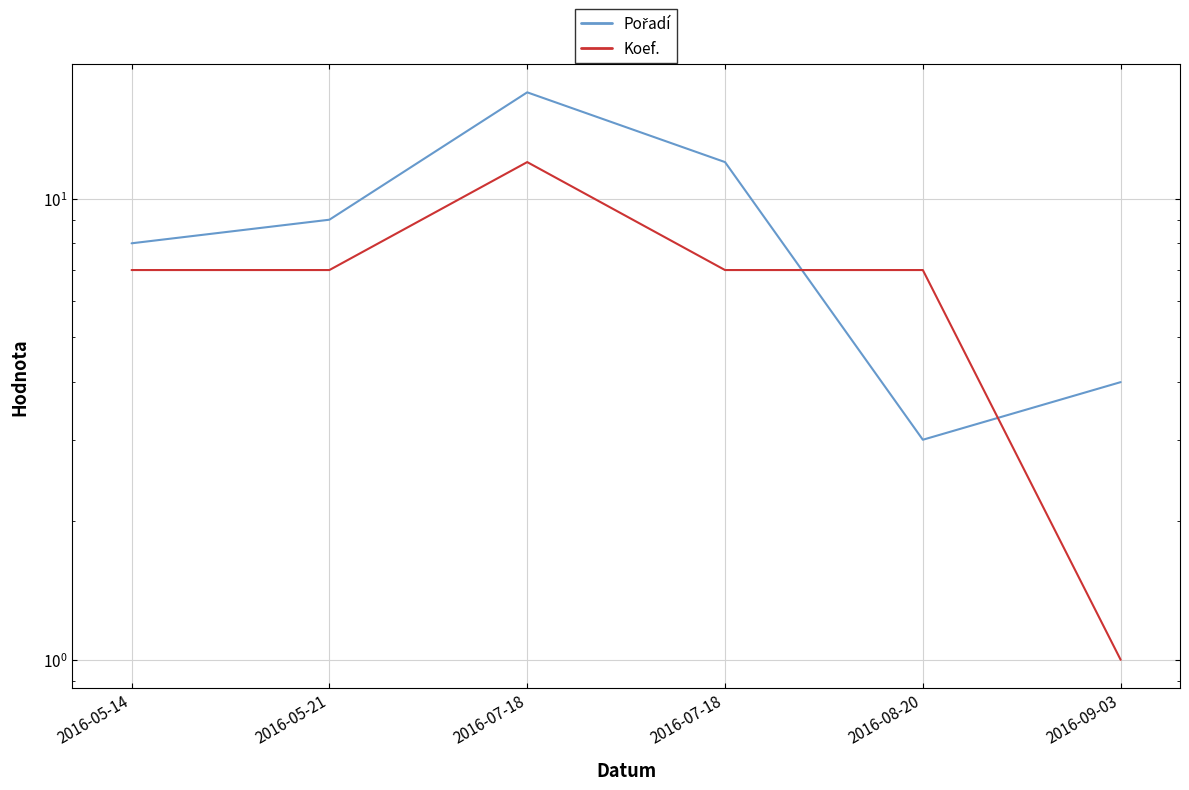

Rank the series by their average value, from lowest to highest.

Koef., Pořadí